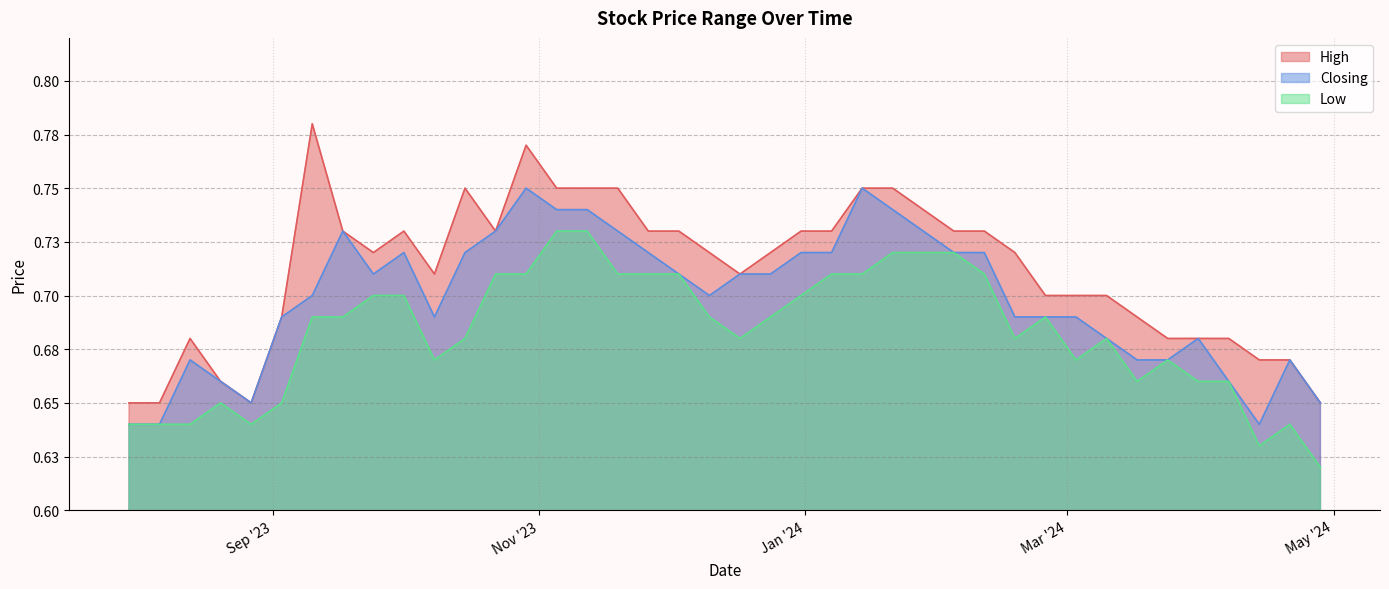

What is the sum of the Closing values at 07/01/2024 and 12/11/2023?

1.5